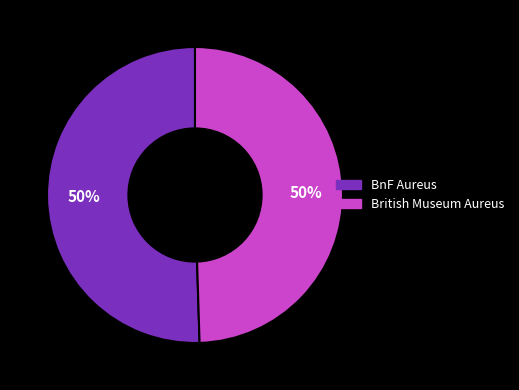

To the nearest percent, what is the average slice percentage?

50%